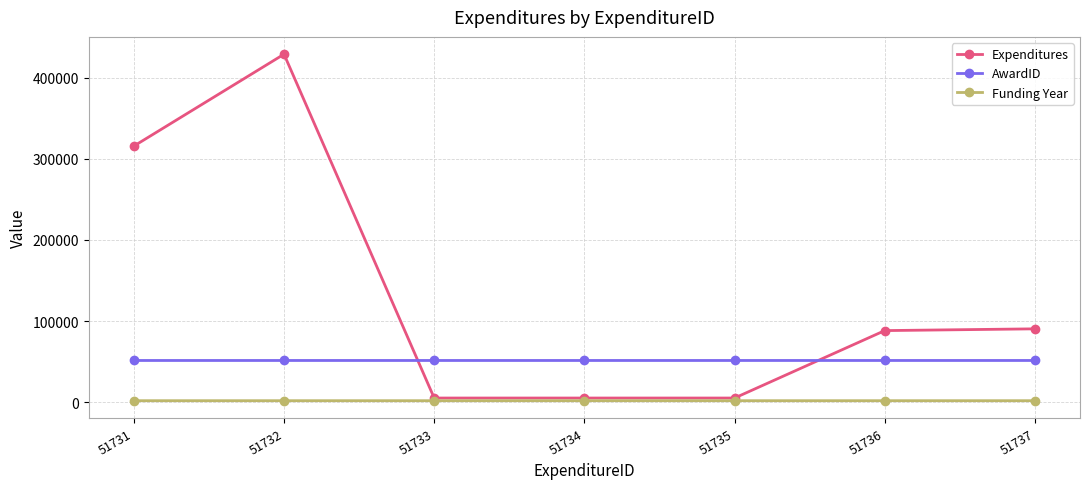

Rank the series by their maximum value, from highest to lowest.

Expenditures, AwardID, Funding Year